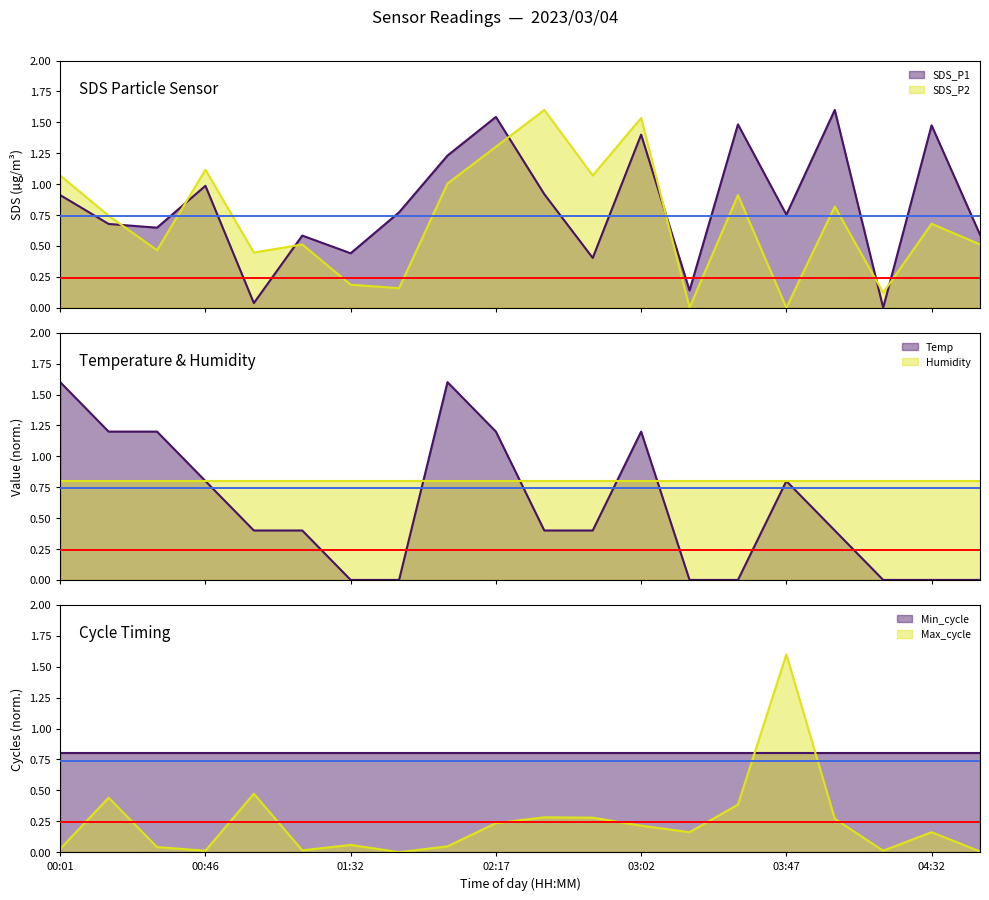

True or false: SDS_P2 has a value of 0.5 at 04:47.

True